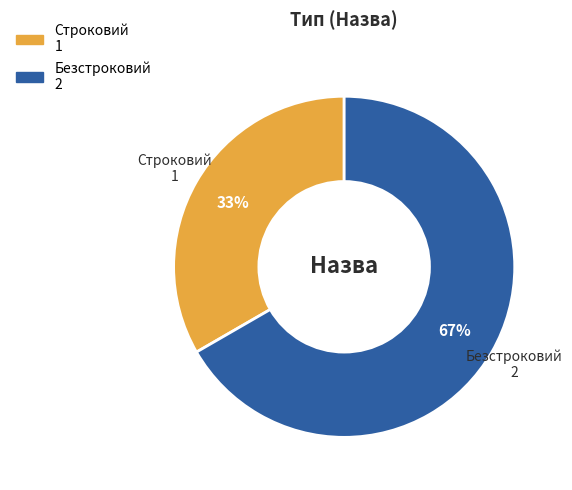

To the nearest percent, what is the average slice percentage?

50%